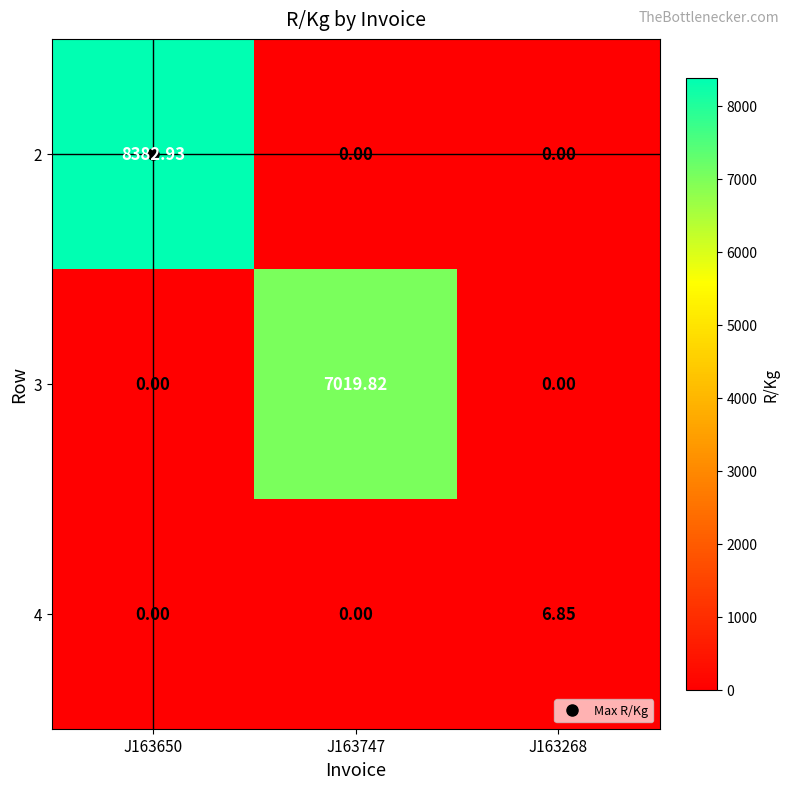

Is the value of 4 at J163268 greater than the value of 2 at J163268?

Yes